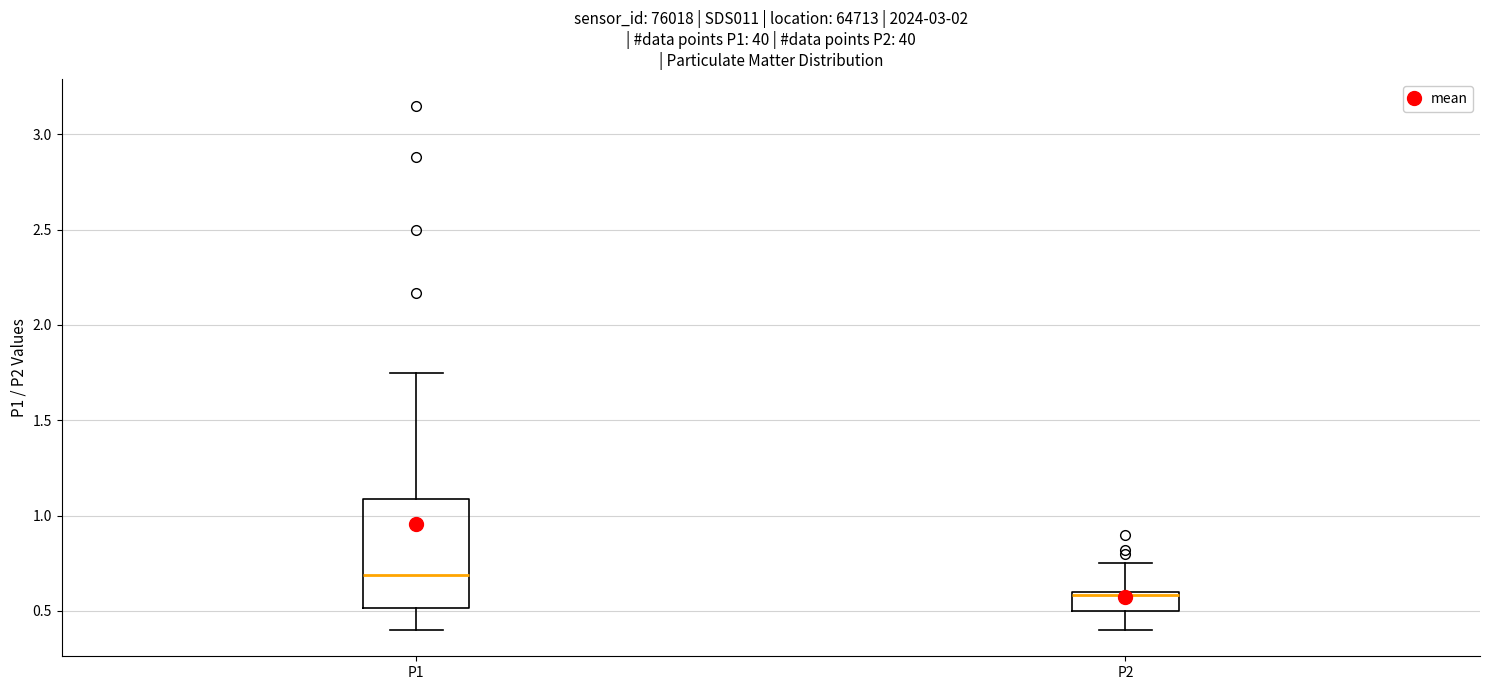

Where does the lower whisker of the box for P1 end on the y-axis? The values are not printed on the chart, so give them approximately, as read against the axis.

0.40